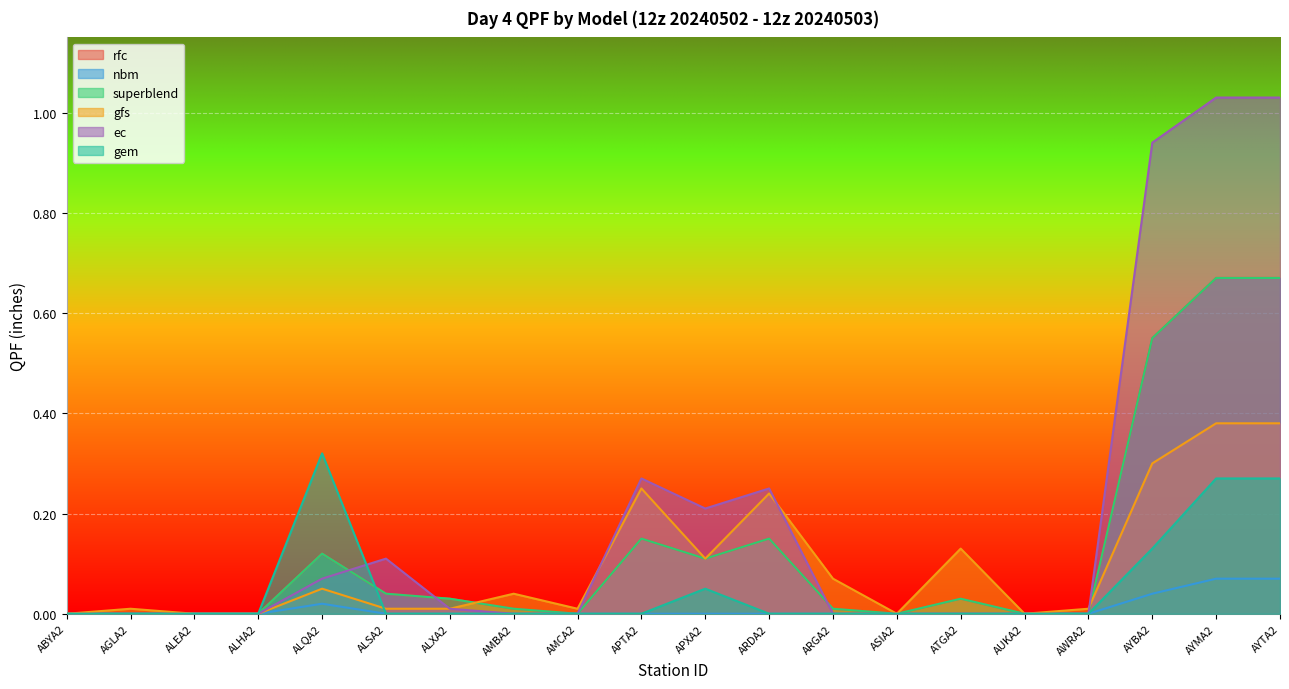

Between which two adjacent categories do superblend and gem first intersect?

ALQA2 and ALSA2